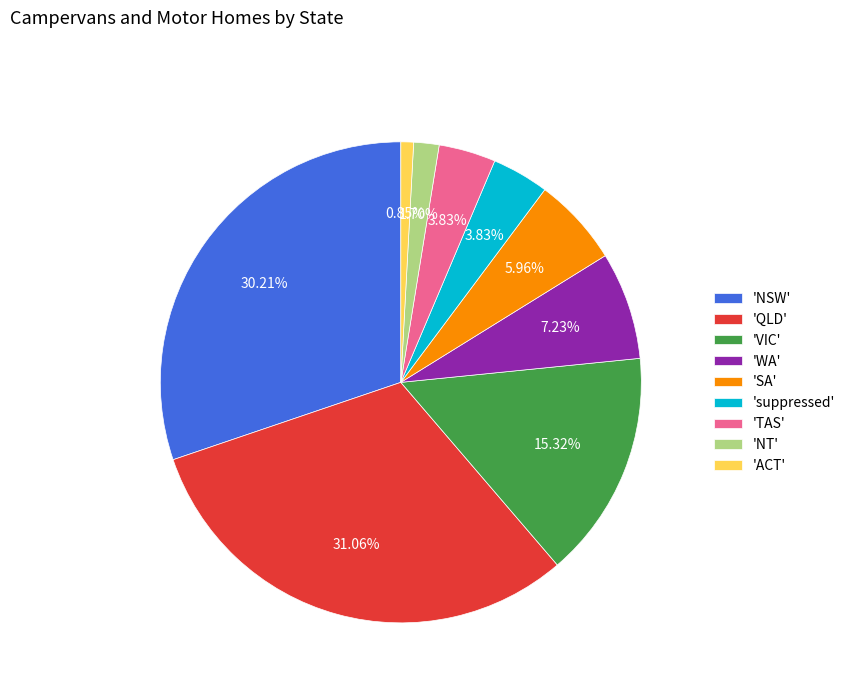

Is there a majority slice in this chart?

No